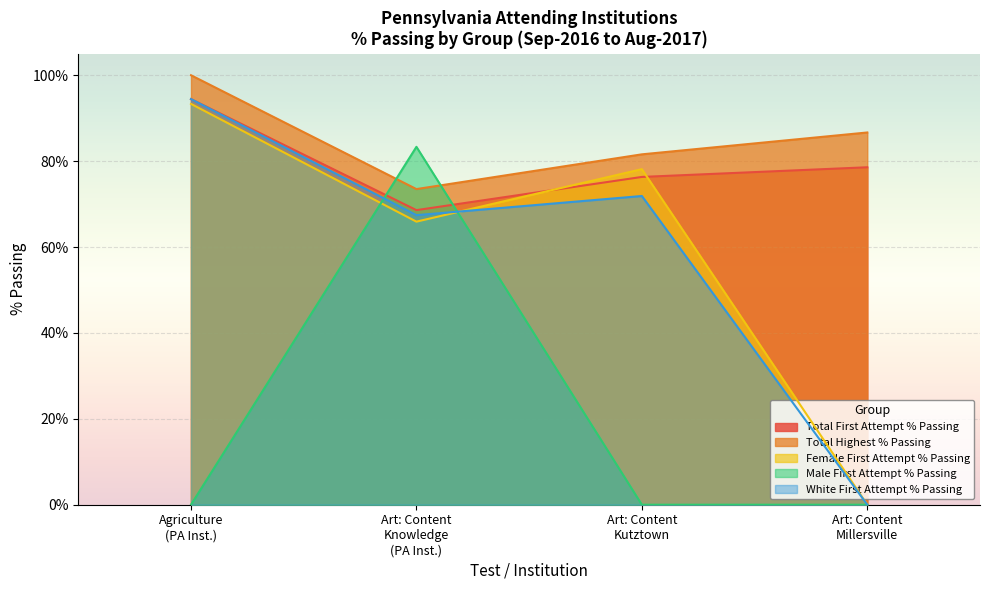

Which series has the largest total across all categories?

Total Highest % Passing